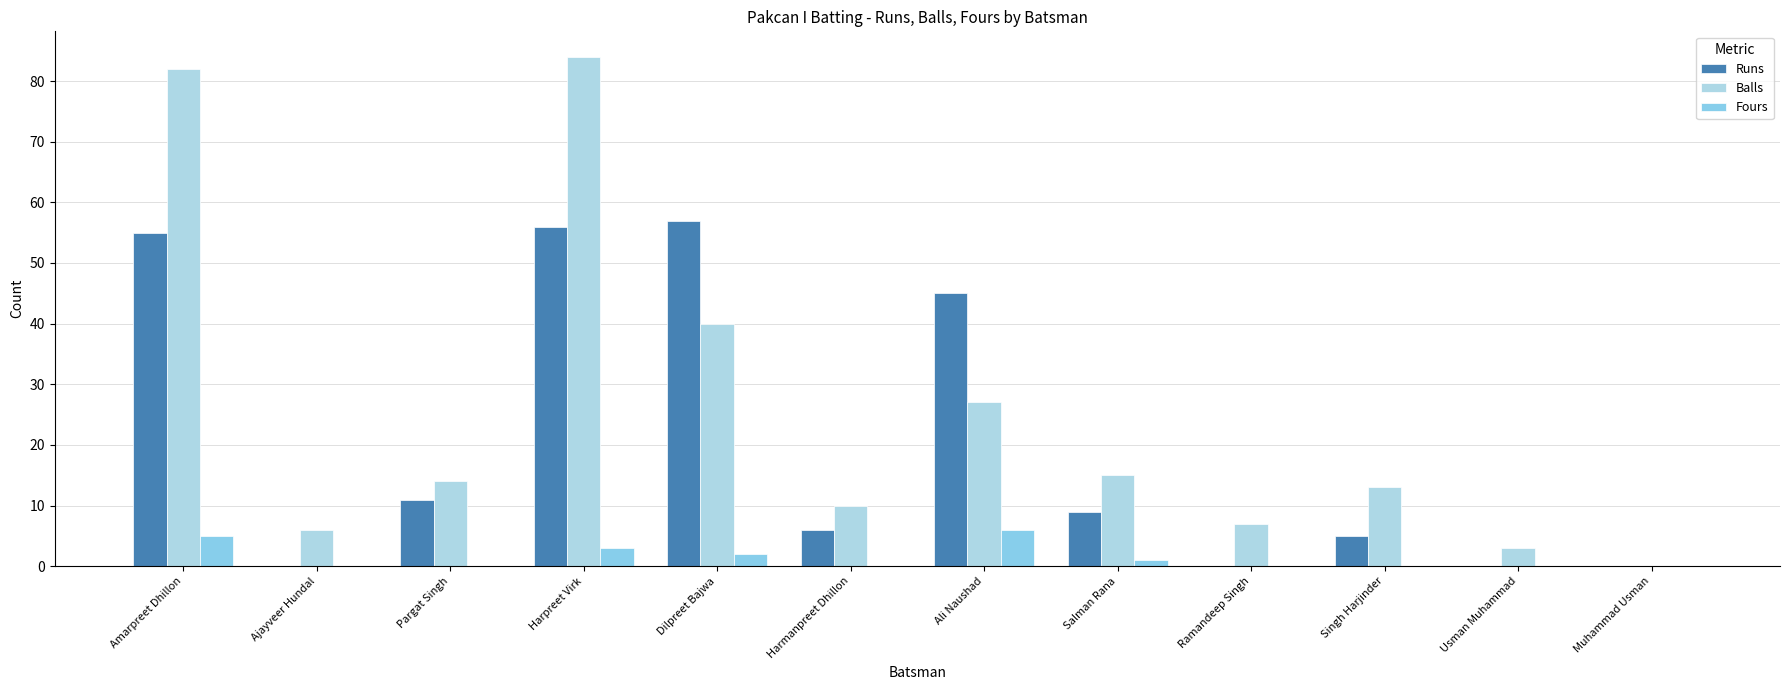

Does the chart contain stacked bars?

No